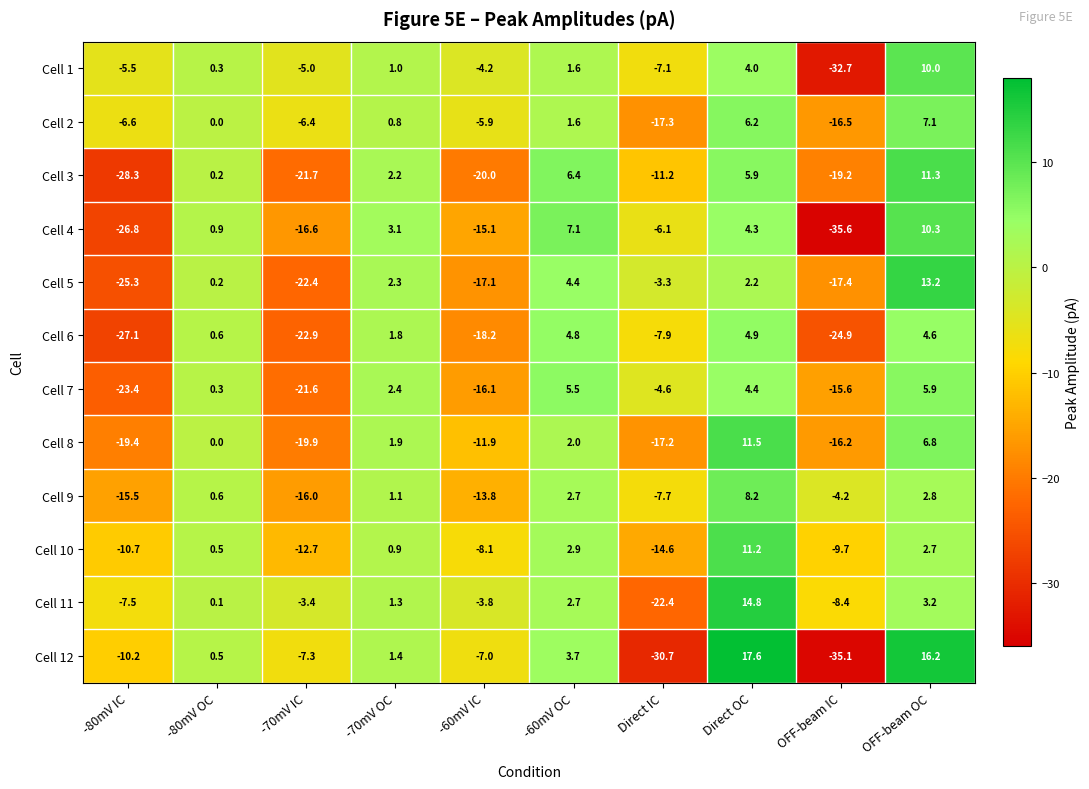

The value of Cell 2 at -70mV IC is -6.4. True or false?

True